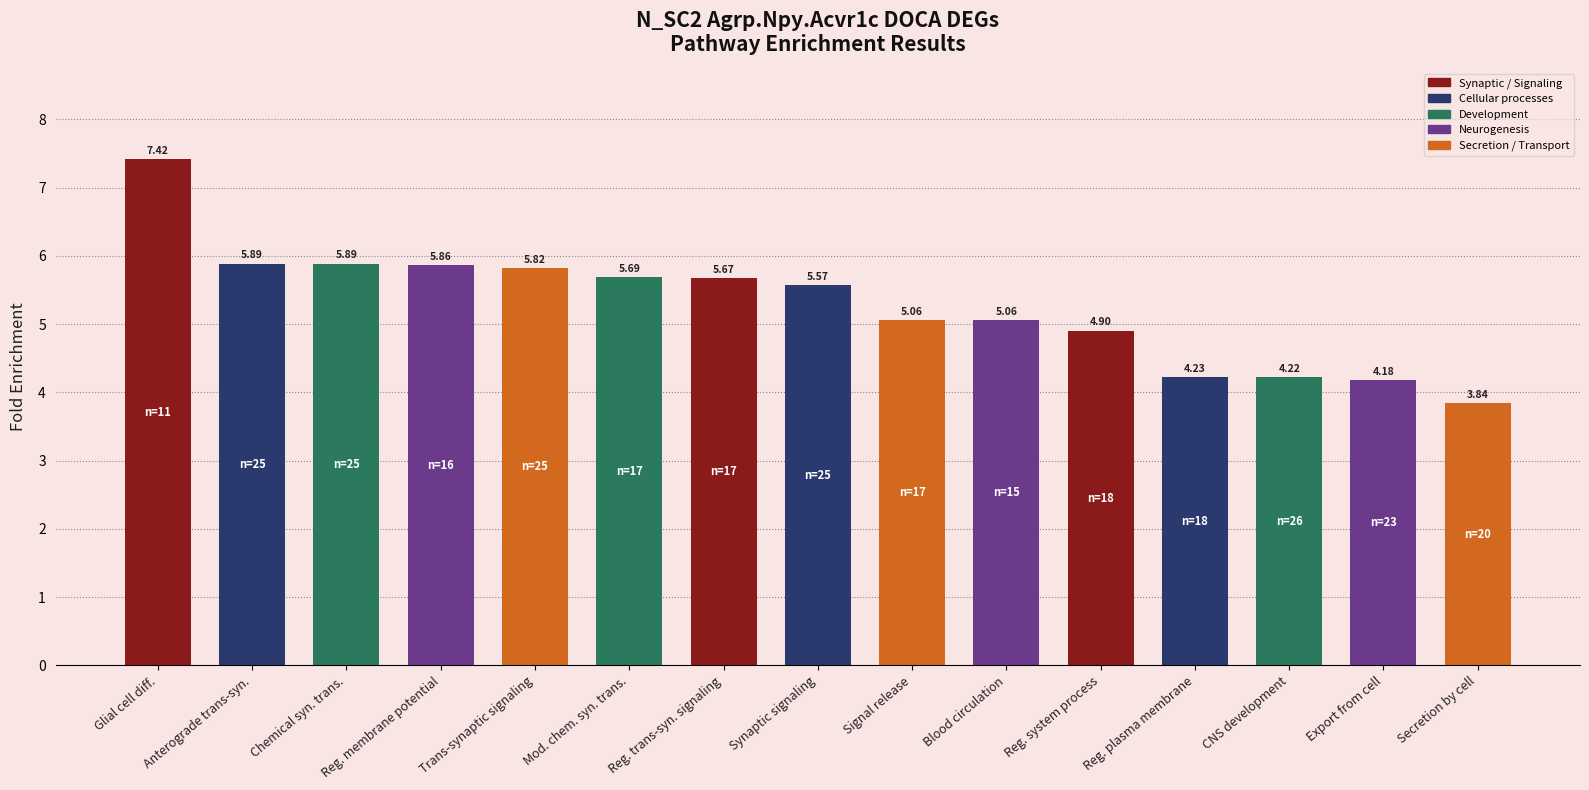

At which label does the data first exceed 5?

Glial cell diff.